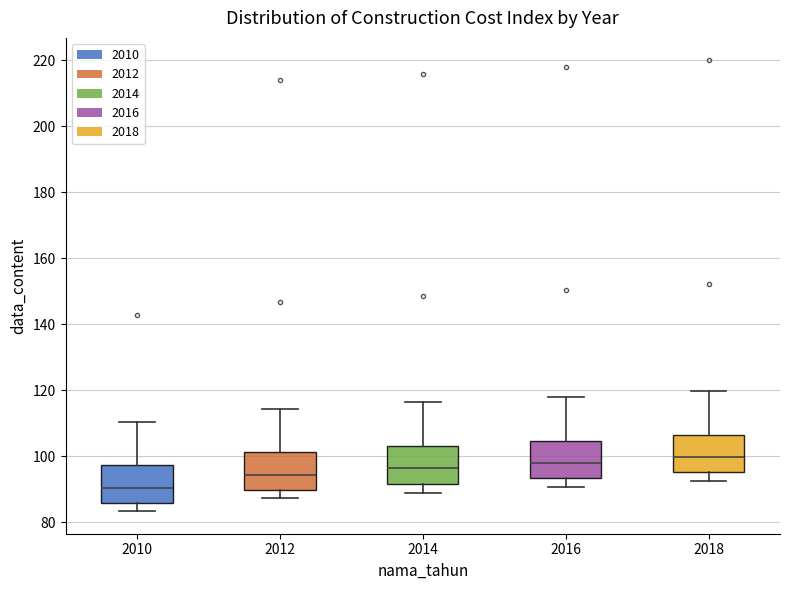

Reading left to right, read every box against the y-axis: the position of its median line, the range the box covers, and the ends of its whiskers. The values are not printed on the chart, so give them approximately, as read against the axis.

2010: median 90, box 86 to 98, whiskers 84 to 110
2012: median 94, box 90 to 102, whiskers 88 to 114
2014: median 96, box 92 to 104, whiskers 90 to 116
2016: median 98, box 94 to 104, whiskers 90 to 118
2018: median 100, box 96 to 106, whiskers 92 to 120